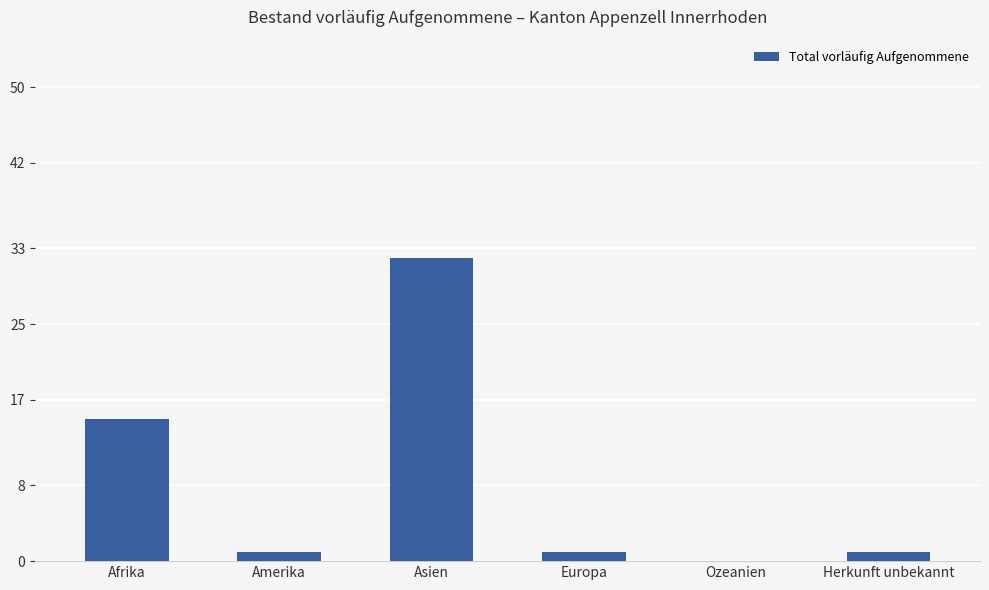

At which label is the value closest to 16?

Afrika